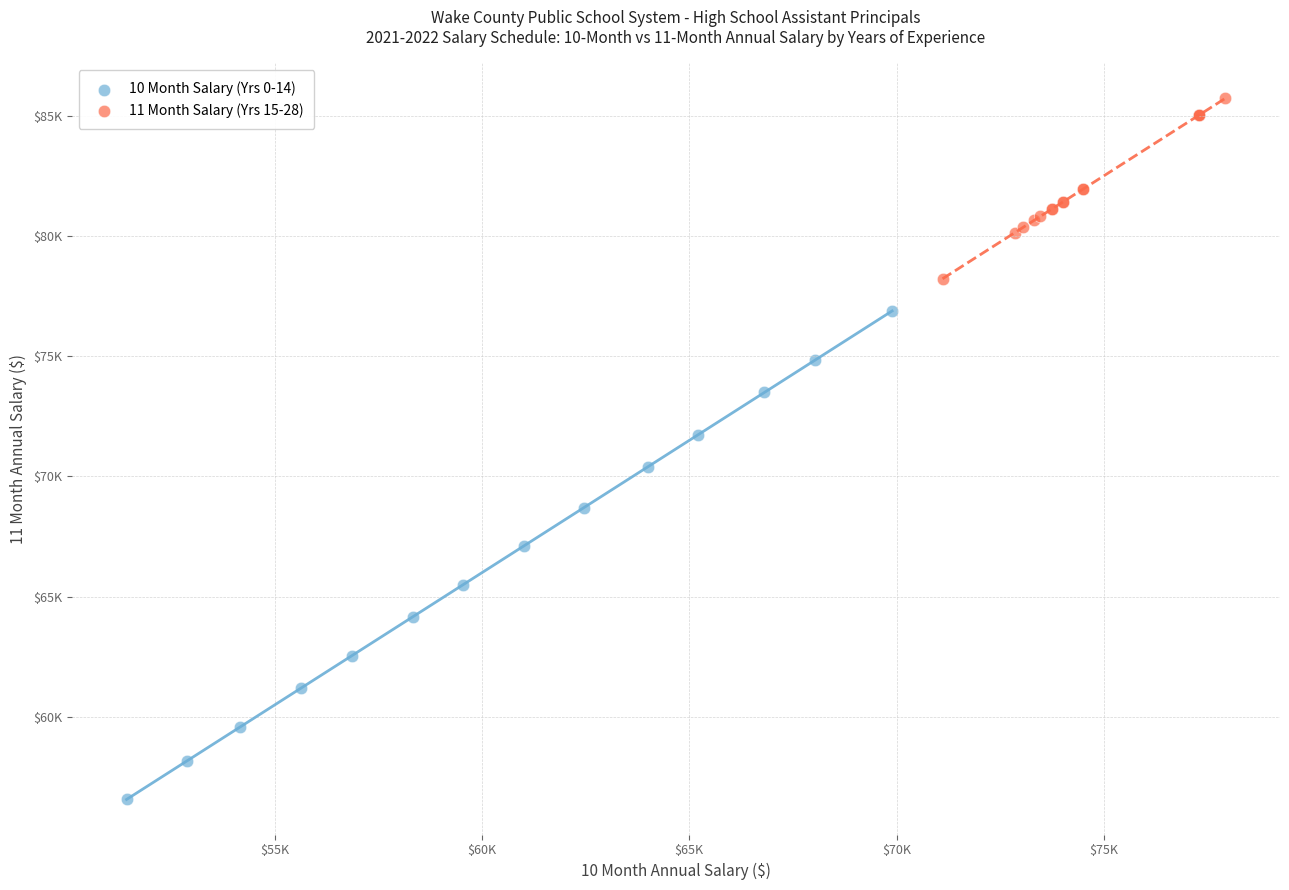

Which series has the largest Y range (max minus min)?

10 Month Salary (Yrs 0-14)